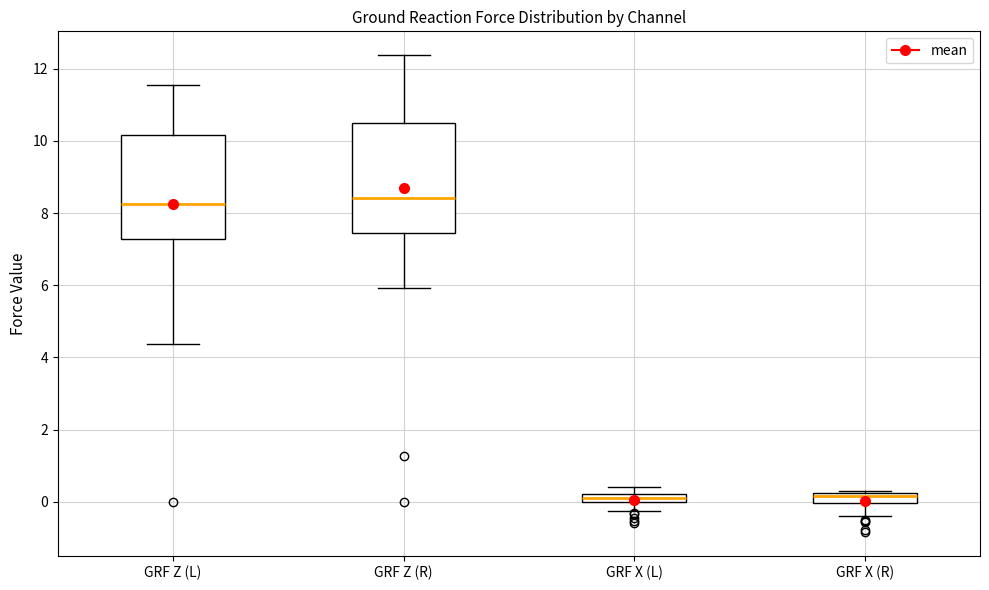

Where does the lower whisker of the box for GRF X (R) end on the y-axis? The values are not printed on the chart, so give them approximately, as read against the axis.

-0.4